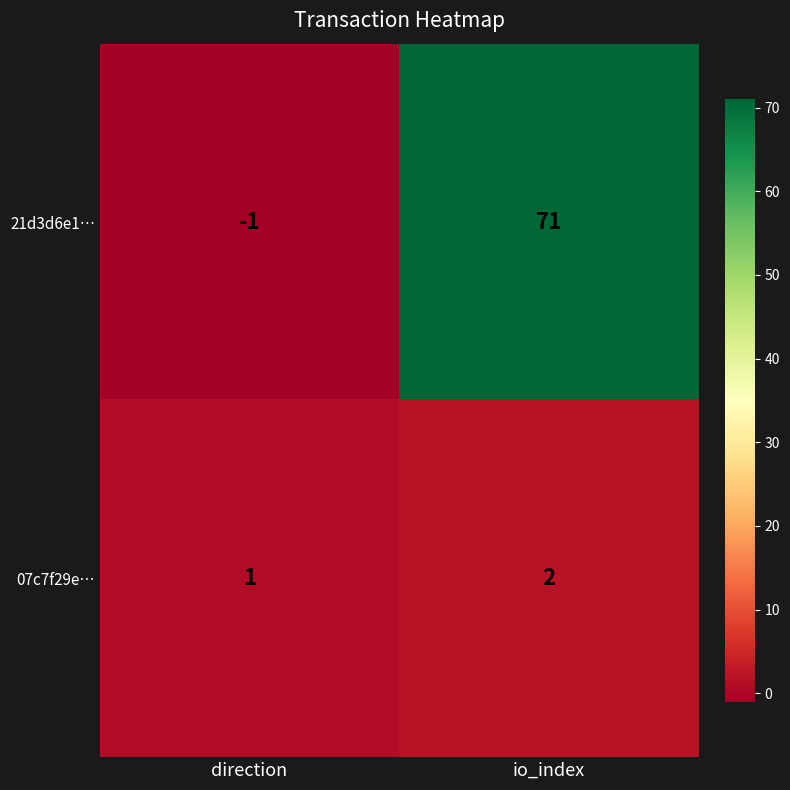

At which category does the chart reach its minimum across all series?

direction